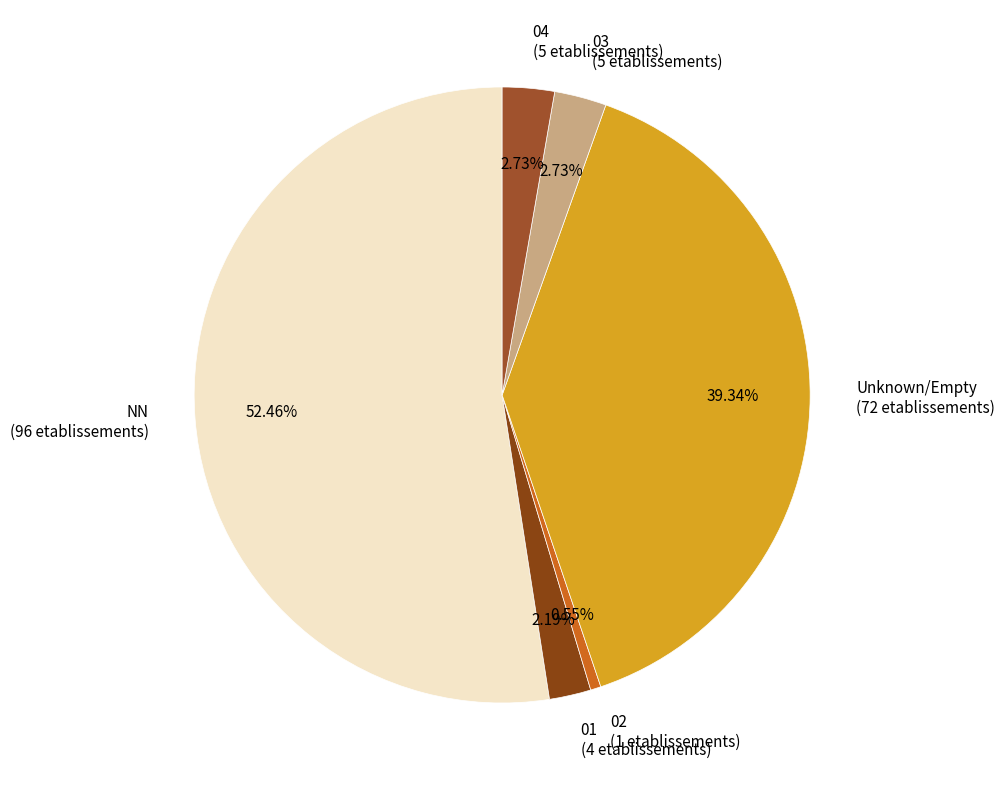

Combined, do 02 (1 etablissements) and NN (96 etablissements) account for over 50%?

Yes